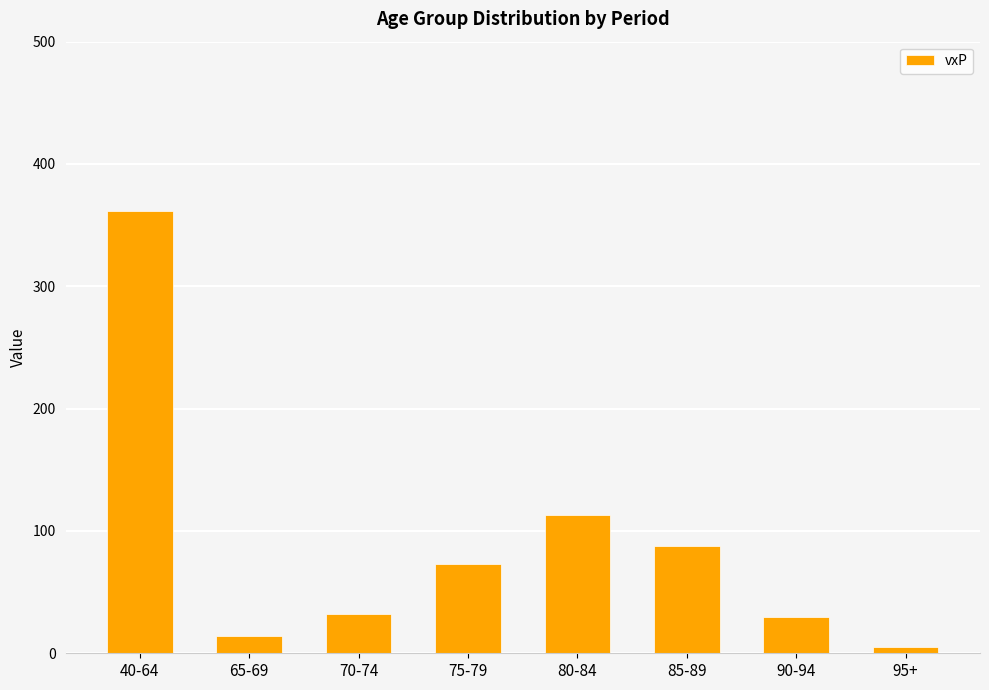

Which has a higher value, 65-69 or 85-89?

85-89